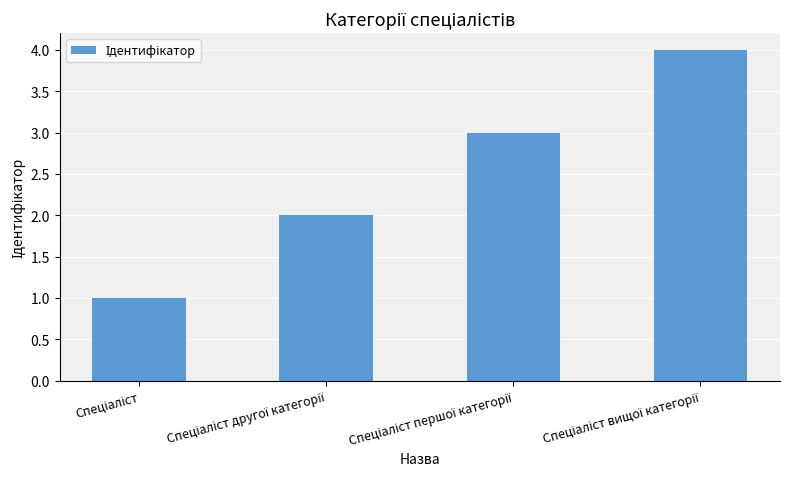

What is the maximum value shown in the chart?

4